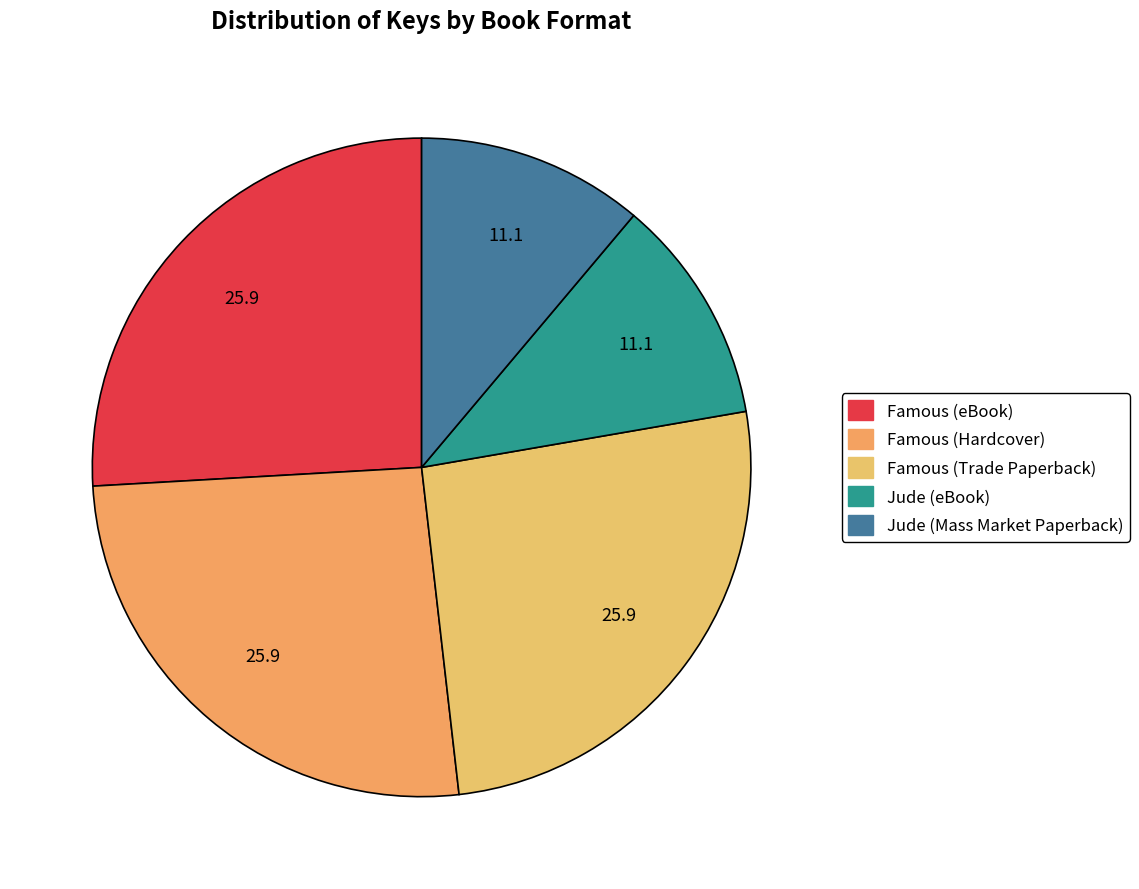

To the nearest percent, what is the average slice percentage?

20%